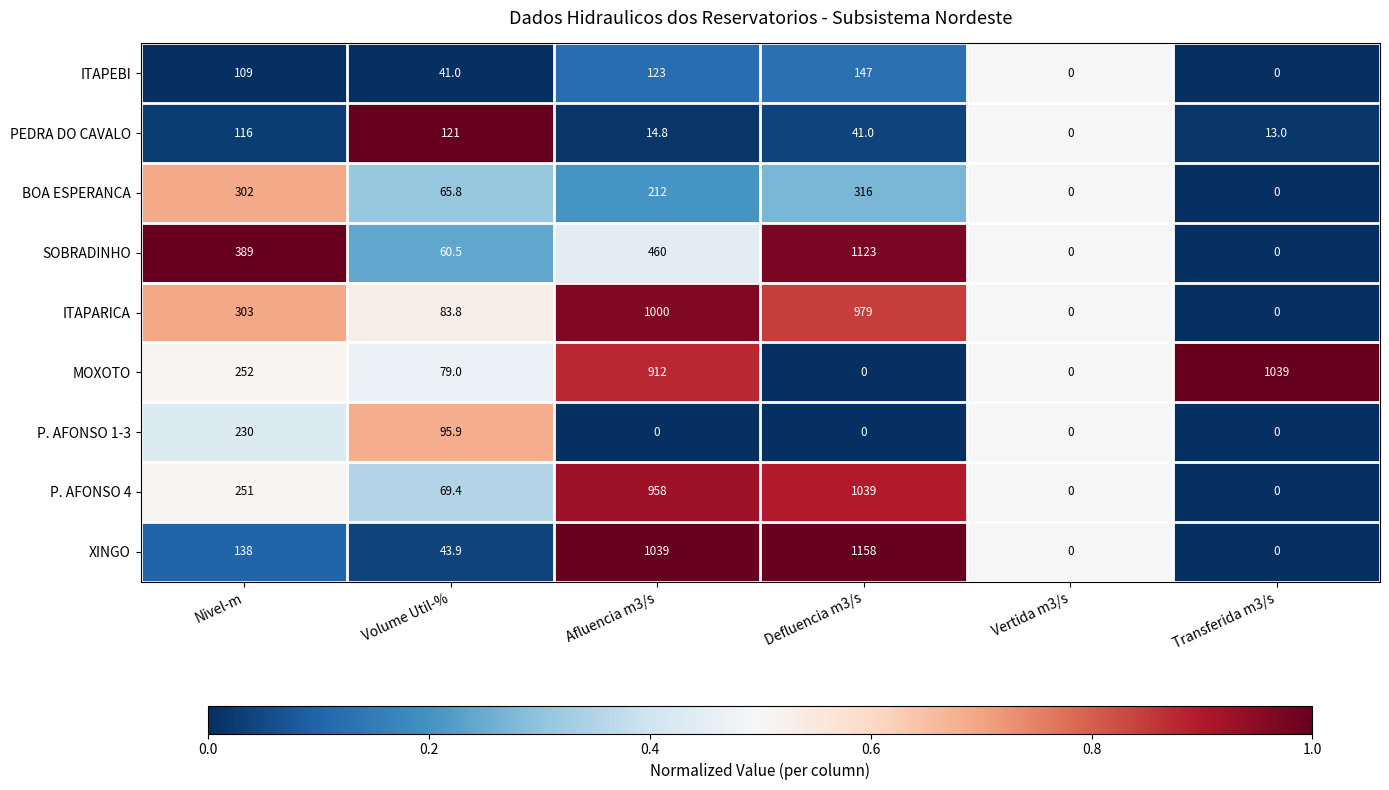

What is the sum of all P. AFONSO 4 values?

2317.4